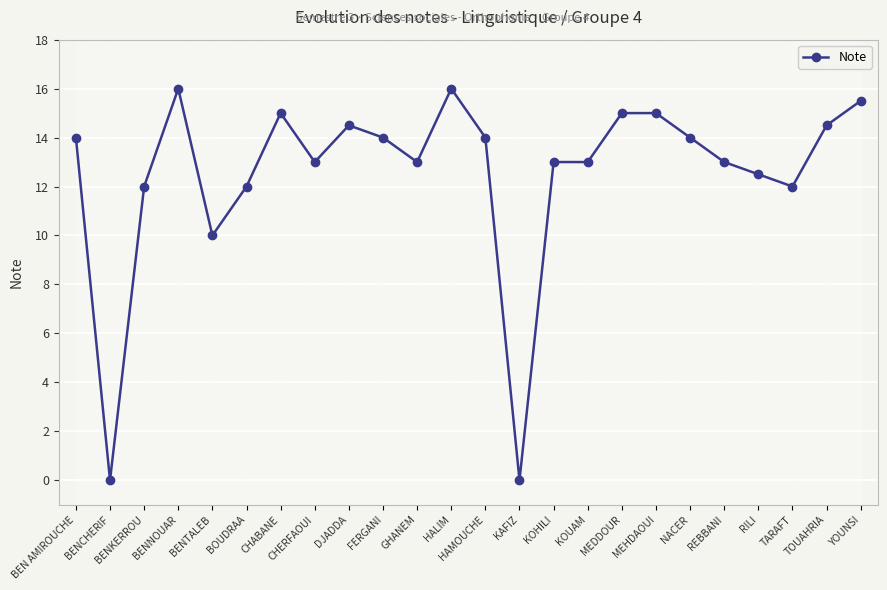

At which label is the value closest to 8?

BENTALEB